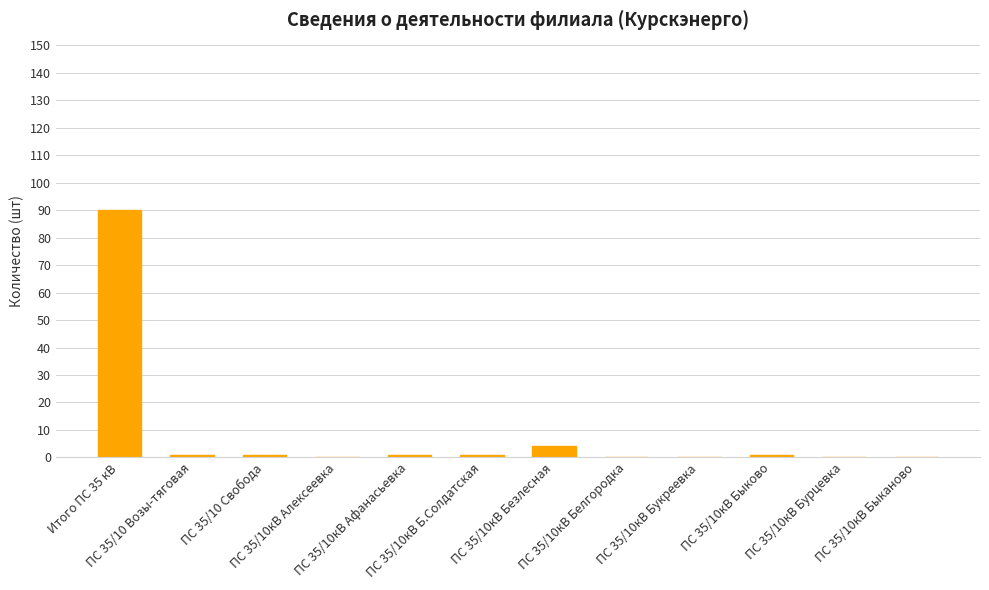

At which label does the data first exceed 1?

Итого ПС 35 кВ